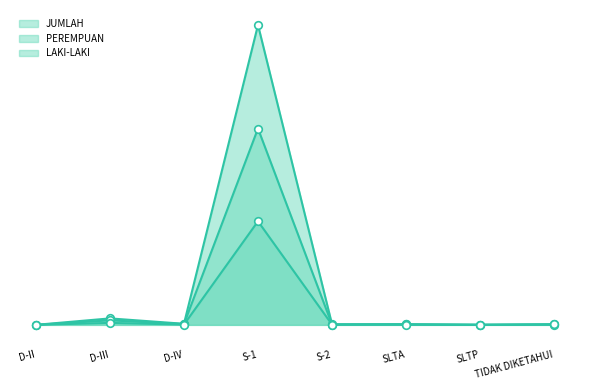

Which series contains the highest Y value?

JUMLAH